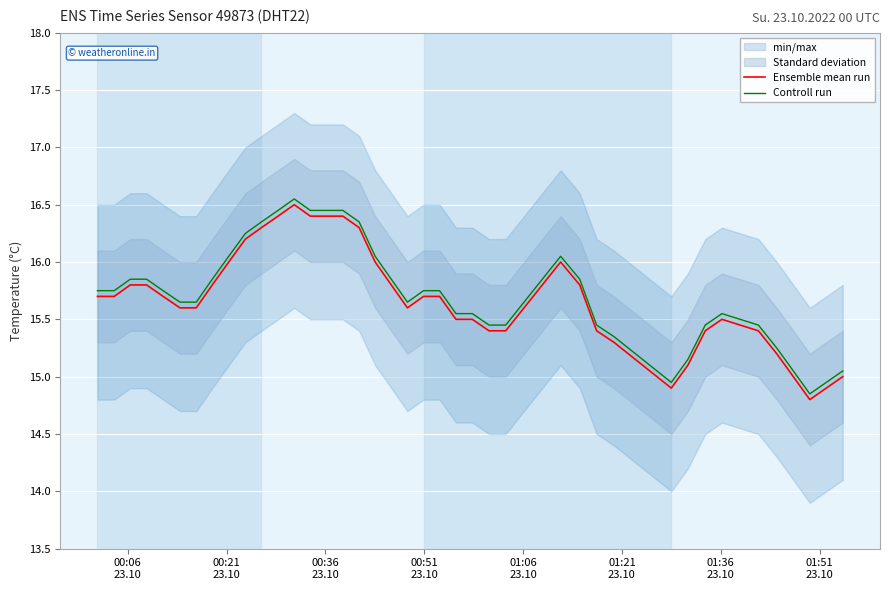

True or false: Ensemble mean run and Controll run cross at least once.

False